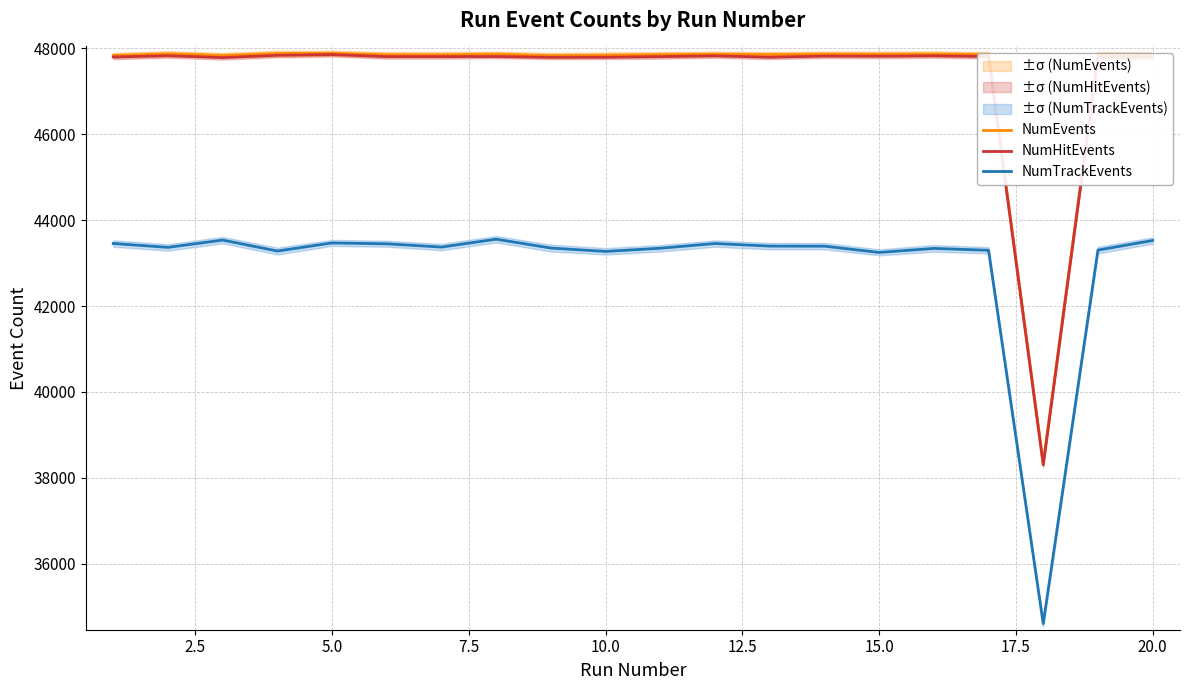

How many interior local peaks does the NumTrackEvents series have?

5